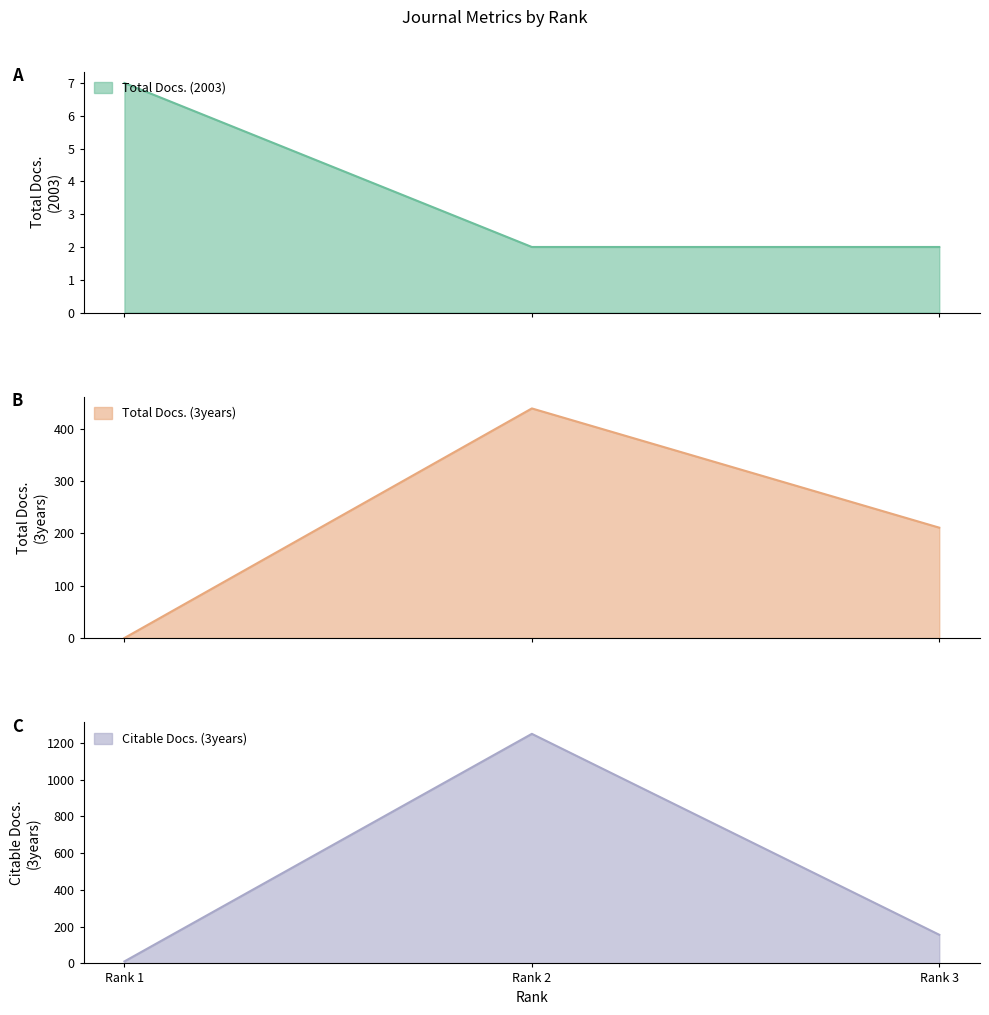

Reading left to right, transcribe all the data shown in this chart.

Total Docs. (2003): Rank 1=7	Rank 2=2	Rank 3=2
Total Docs. (3years): Rank 1=0	Rank 2=439	Rank 3=211
Citable Docs. (3years): Rank 1=11	Rank 2=1250	Rank 3=156